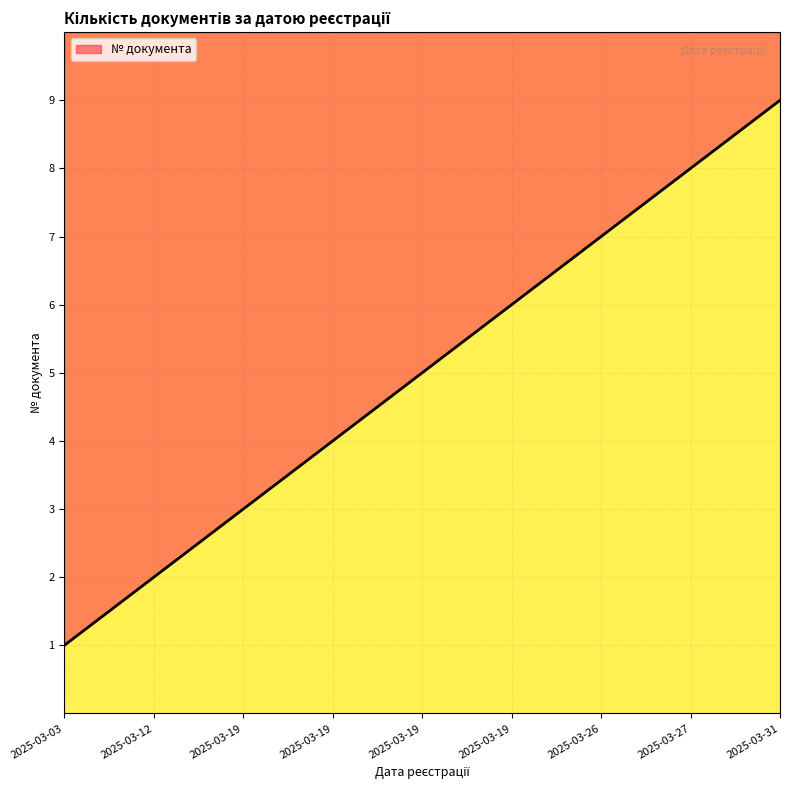

What is the greatest value displayed?

9